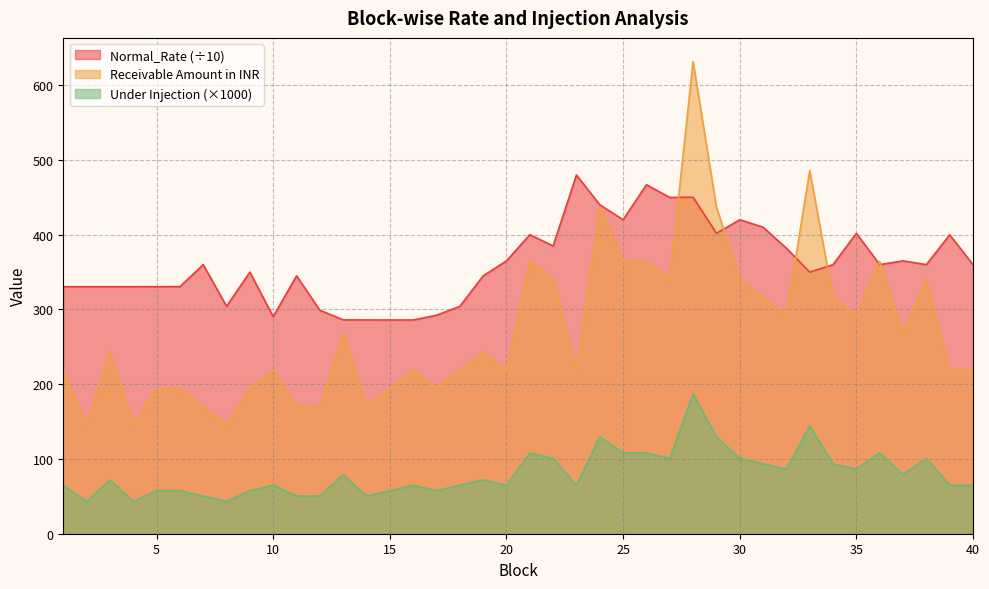

What is the difference between the maximum and second lowest values in the Receivable Amount in INR series?

486.0